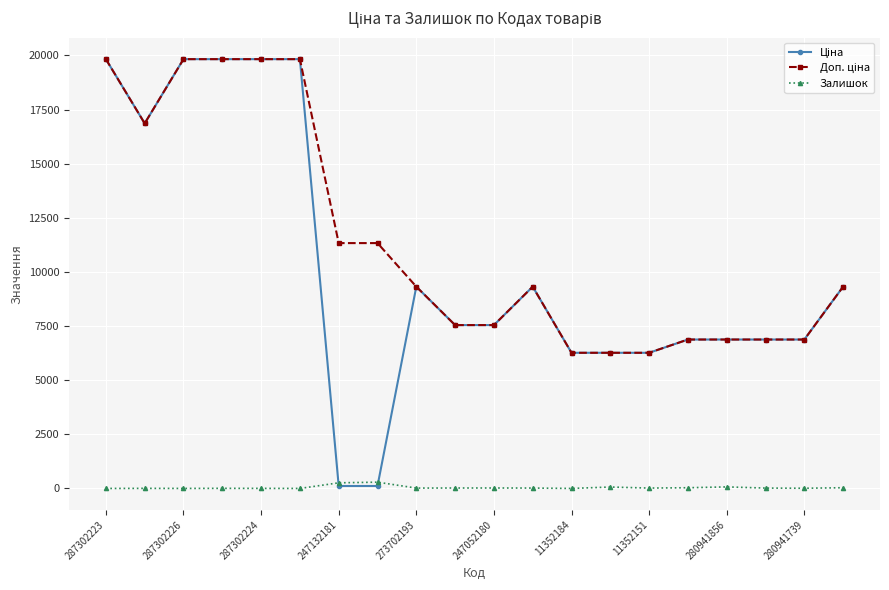

What is the greatest value displayed?

19831.1